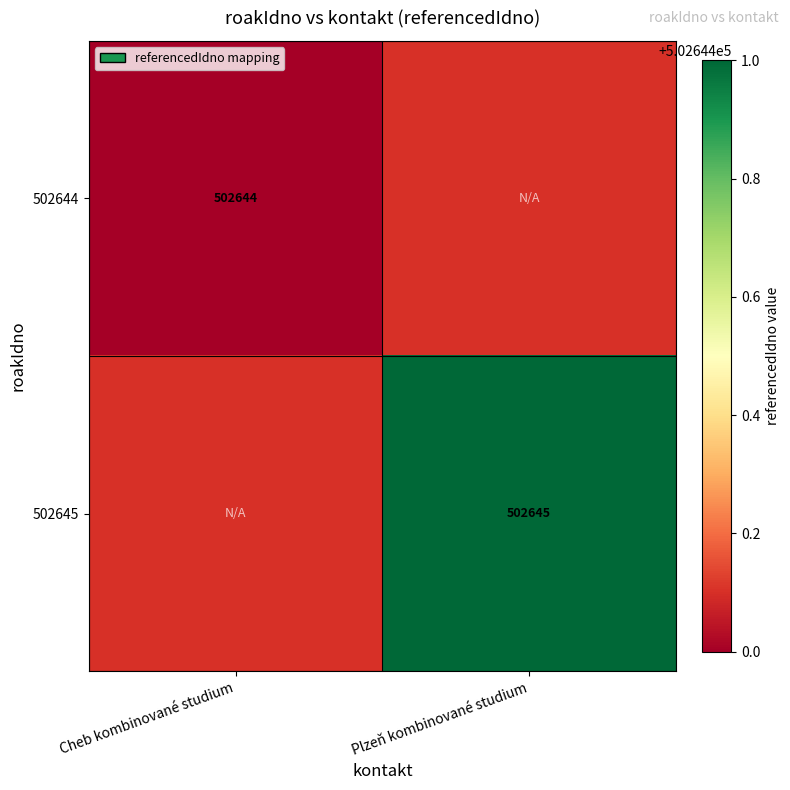

The 502644 series shows 827267 at Cheb kombinované studium. True or false?

False